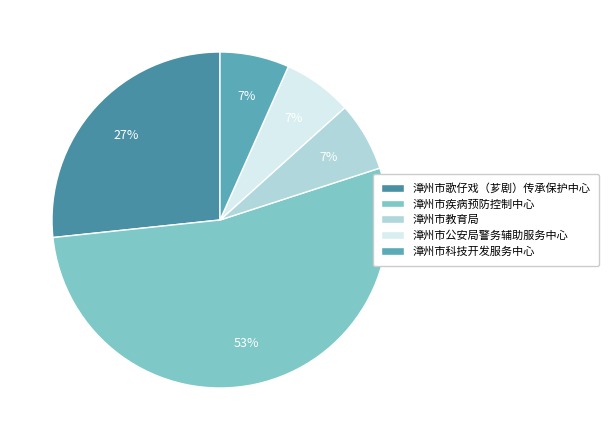

Rank the categories by value from lowest to highest.

漳州市教育局, 漳州市公安局警务辅助服务中心, 漳州市科技开发服务中心, 漳州市歌仔戏（芗剧）传承保护中心, 漳州市疾病预防控制中心